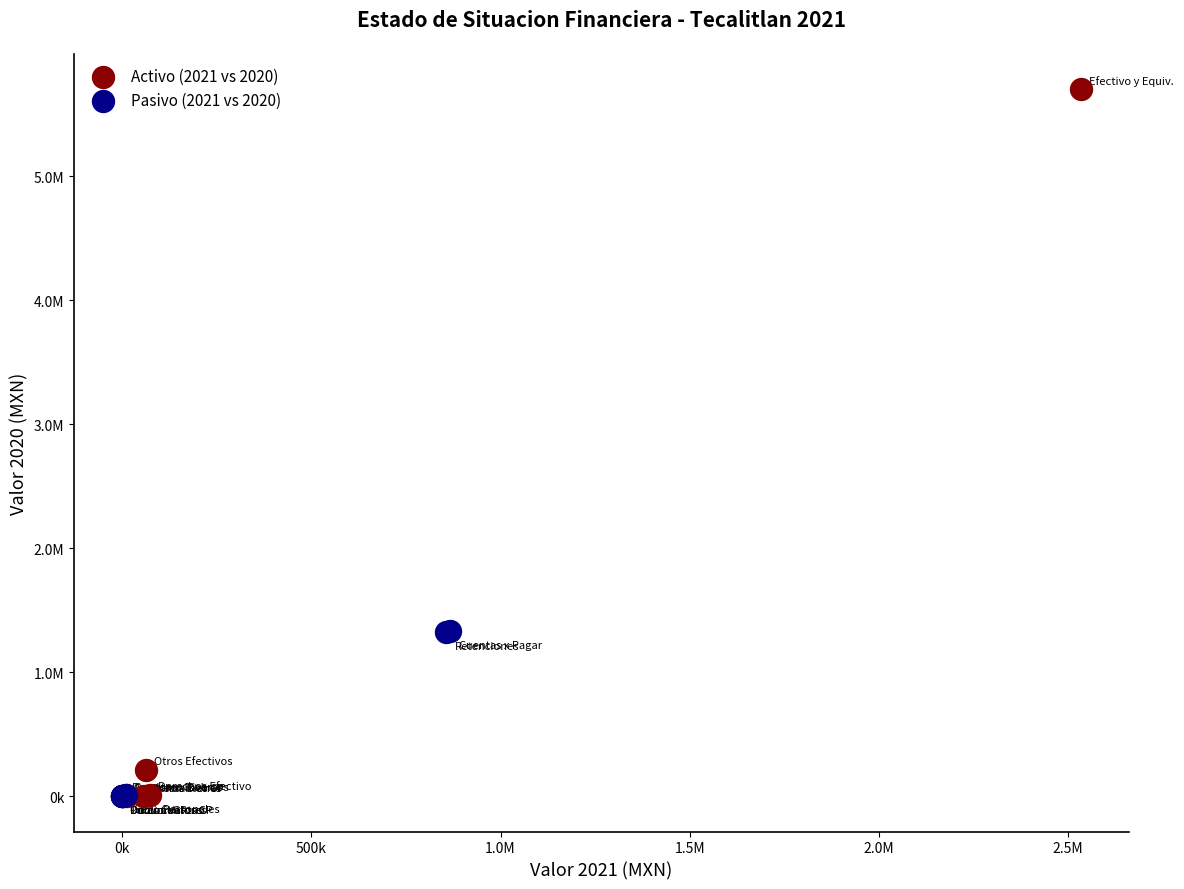

What are all the series names shown in the legend?

Activo (2021 vs 2020), Pasivo (2021 vs 2020)